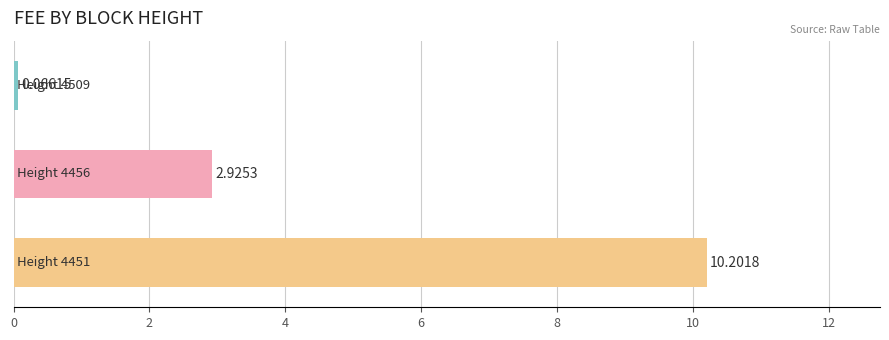

What is the average value?

4.4